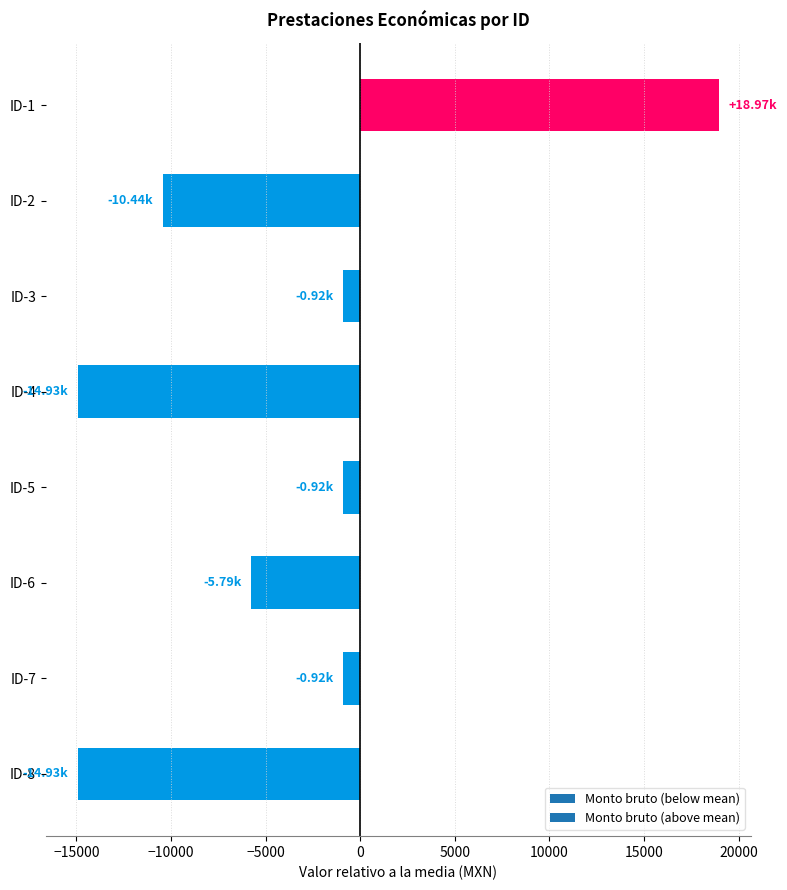

Between ID-1 and ID-7, which is larger?

ID-1